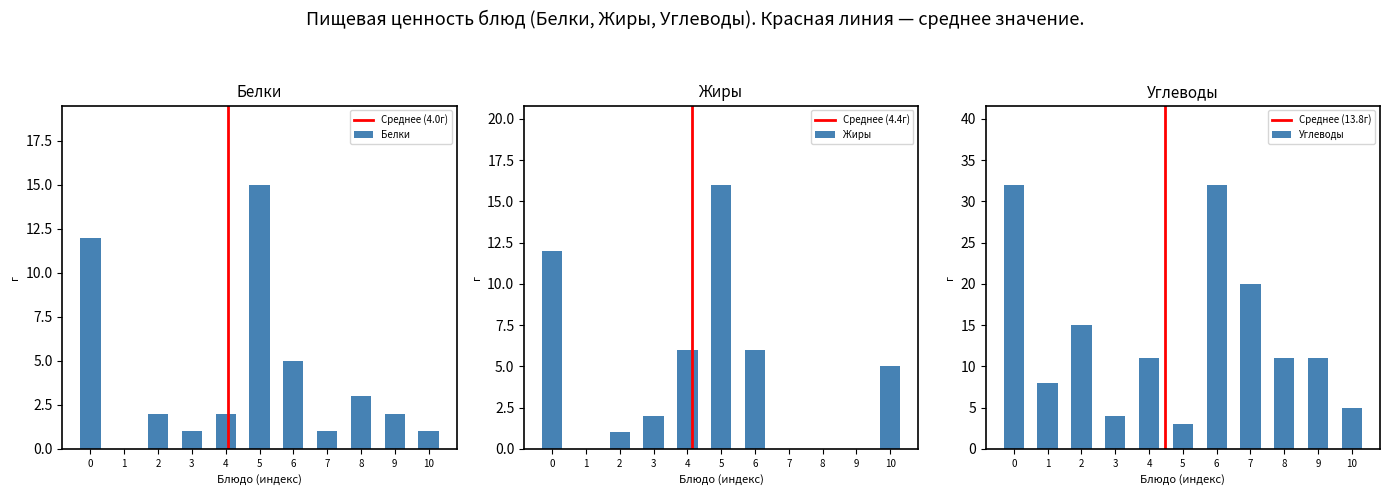

Is it true that Углеводы equals 1 at 3?

False